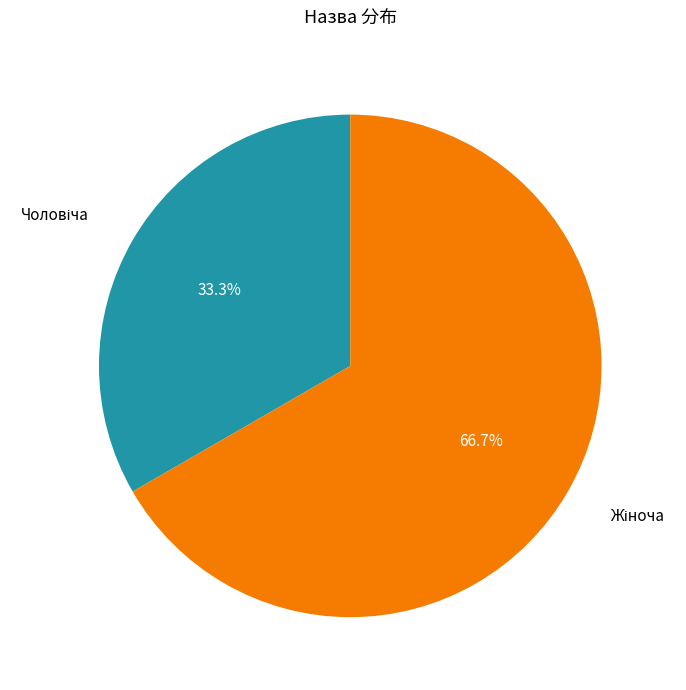

What is the majority slice?

Жіноча